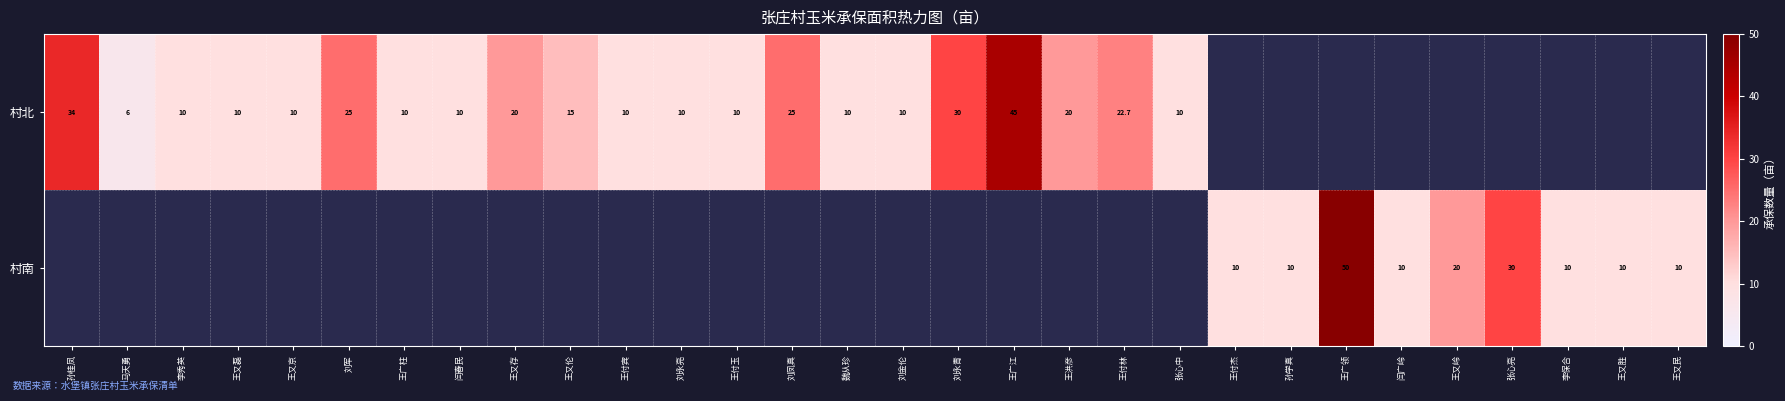

Between 王付林 and 张心中, which is larger?

王付林